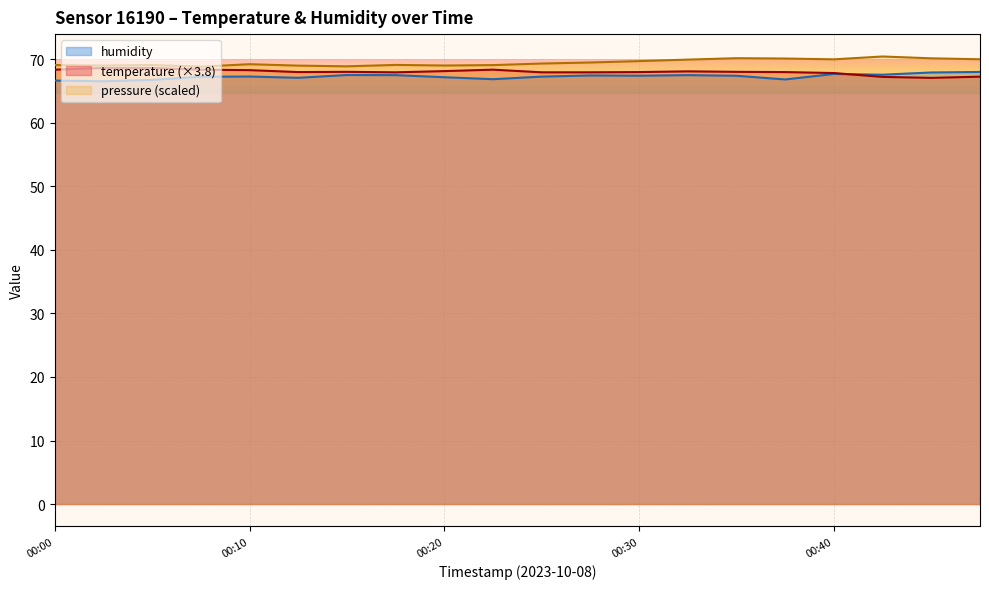

Which category has the lowest value in the humidity series?

00:03